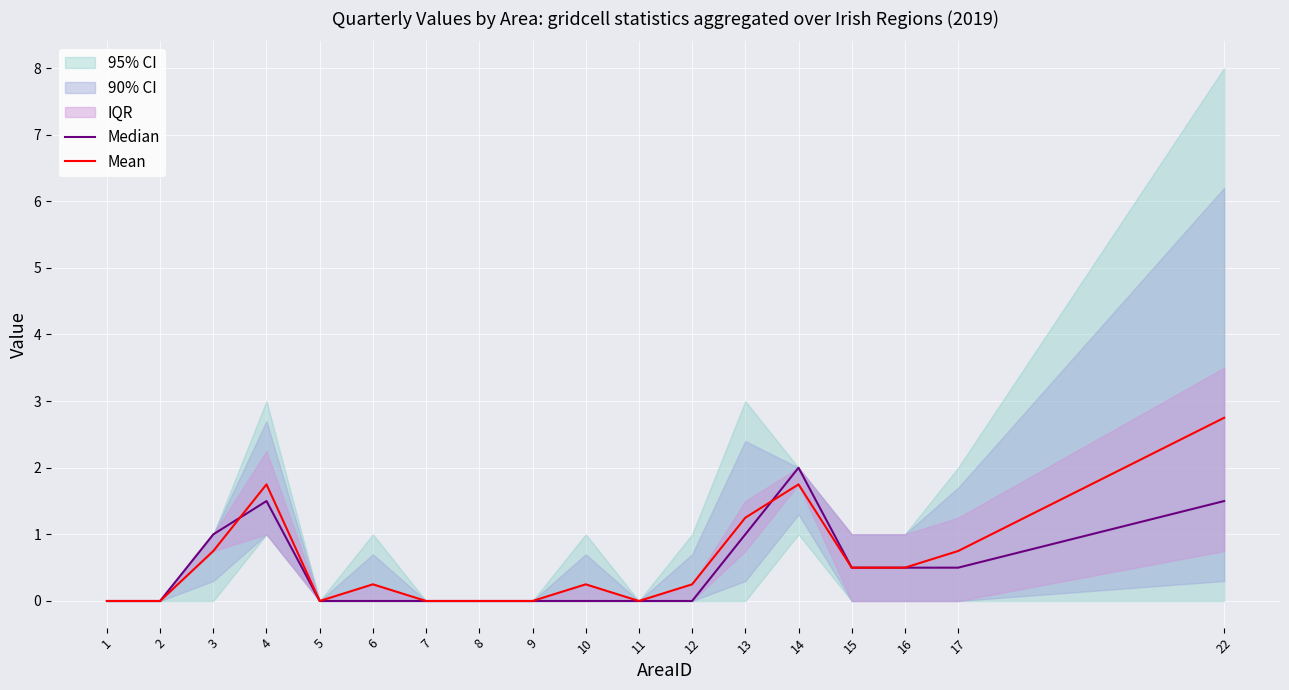

Reading right to left, list all the values displayed in this chart.

Median: 1.5	0.5	0.5	0.5	2.0	1.0	0.0	0.0	0.0	0.0	0.0	0.0	0.0	0.0	1.5	1.0	0.0	0.0
Mean: 2.8	0.8	0.5	0.5	1.8	1.2	0.2	0.0	0.2	0.0	0.0	0.0	0.2	0.0	1.8	0.8	0.0	0.0